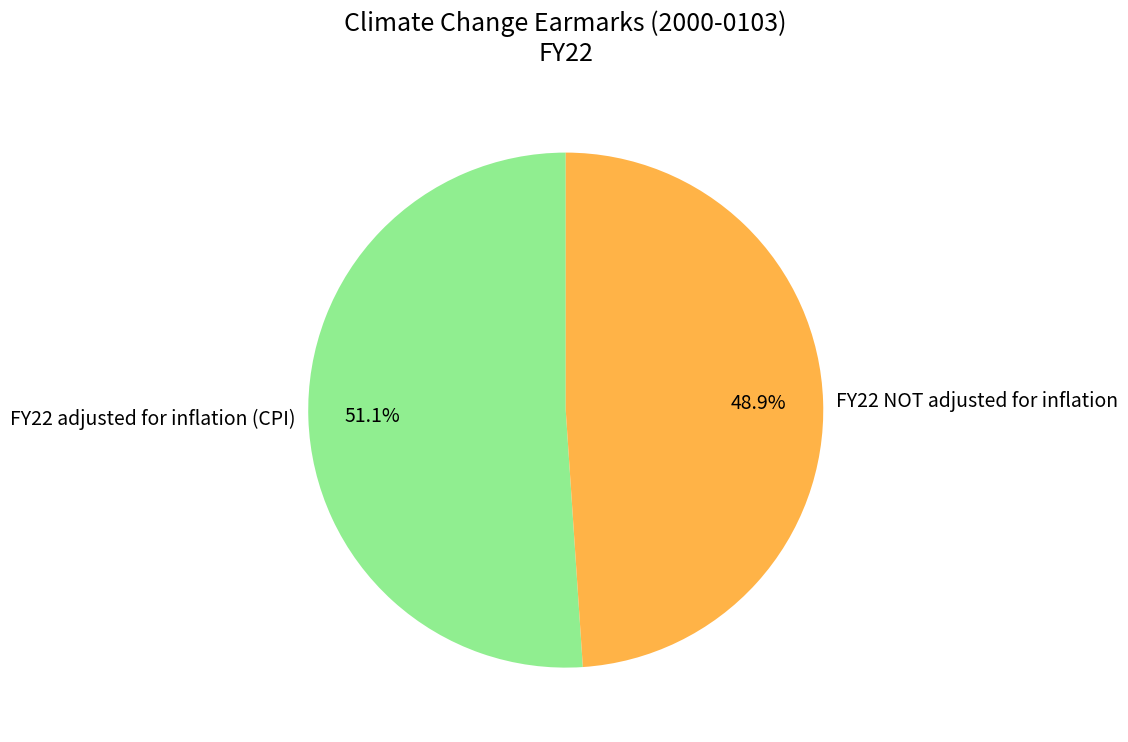

How many slices are in this pie chart?

2